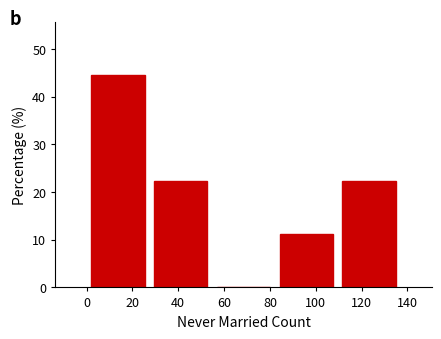

How tall is the bar that spans 0.0 to 27.4 on the x-axis? Neither the bar edges nor the heights are printed on the chart, so give them approximately, as read against the axes.

44